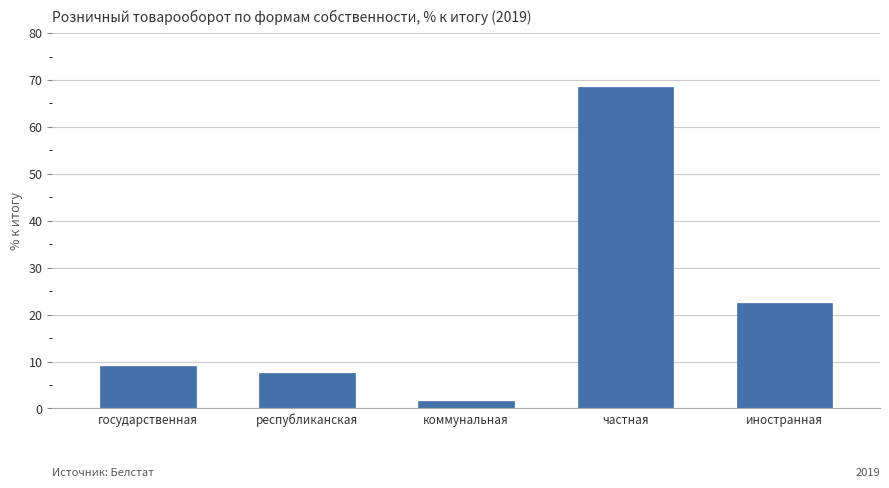

List the labels in order of value, largest first.

частная, иностранная, государственная, республиканская, коммунальная